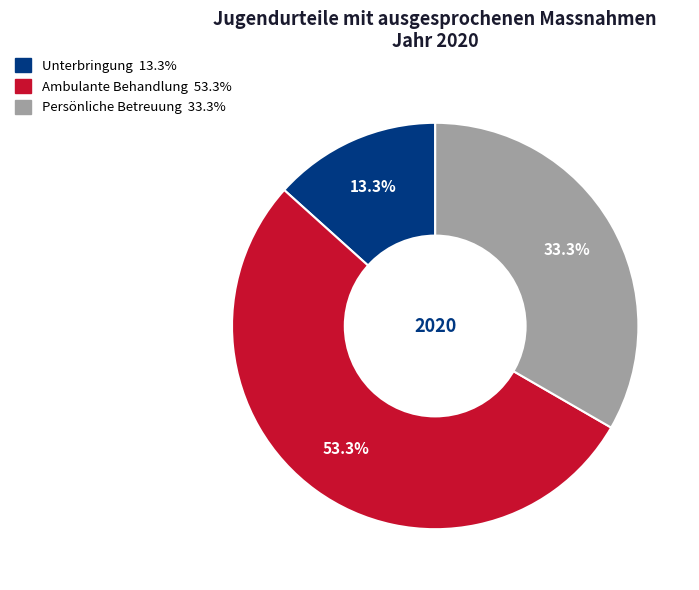

To the nearest percent, what percentage of the pie is Unterbringung?

13%